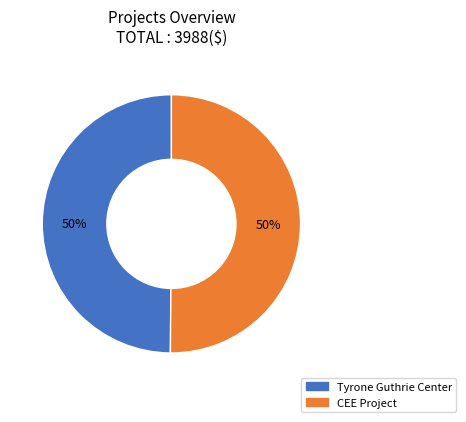

What is the ratio of the value at CEE Project to the value at Tyrone Guthrie Center?

1.0